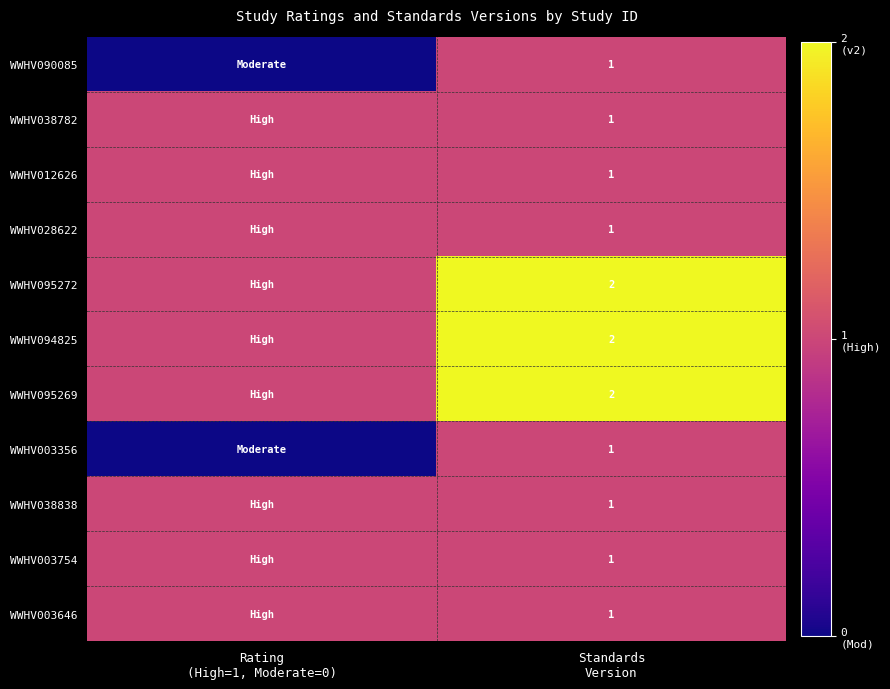

Rank the categories by WWHV094825 value from highest to lowest.

Standards Version, Rating (High=1, Moderate=0)